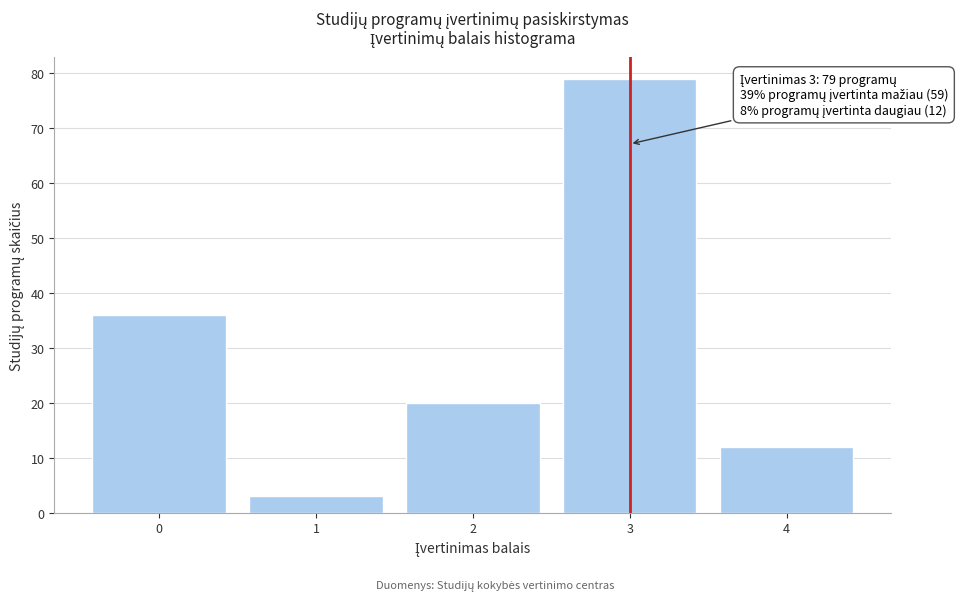

Reading right to left, extract all data points from this chart.

4=12	3=79	2=20	1=3	0=36